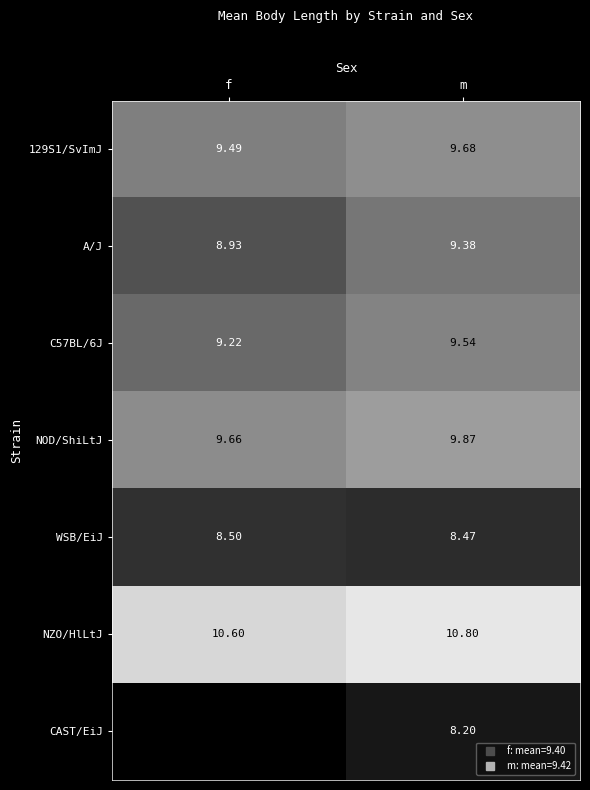

Count the number of data series in this chart.

7